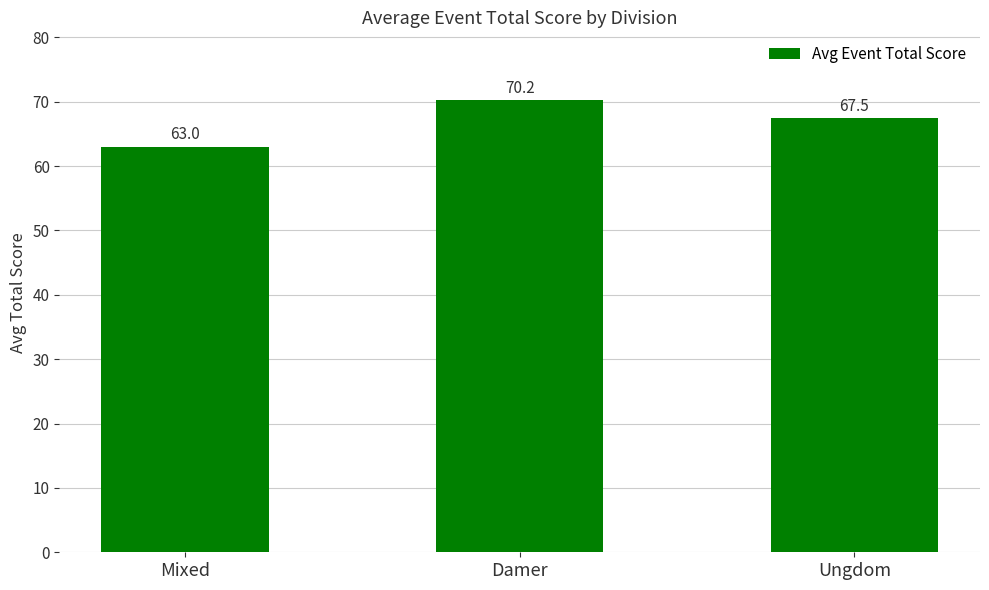

Rank the categories by value from lowest to highest.

Mixed, Ungdom, Damer